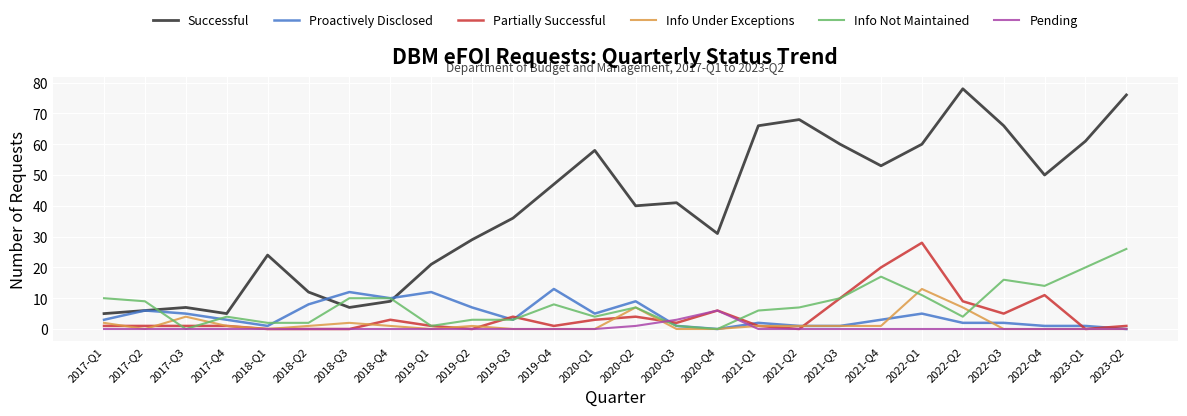

Which series has the largest total across all categories?

Successful